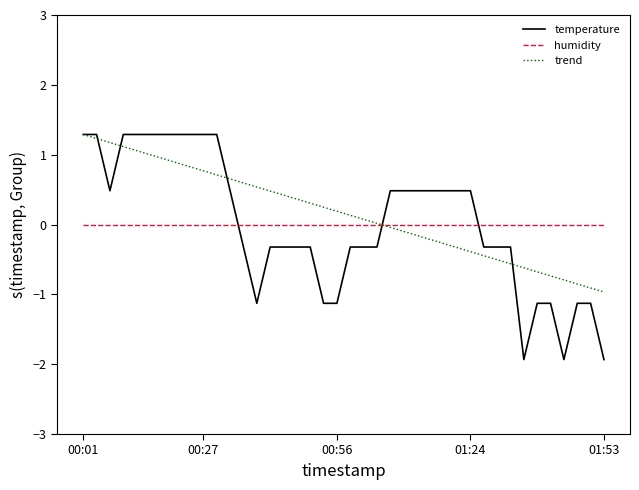

How many series are shown in this chart?

3